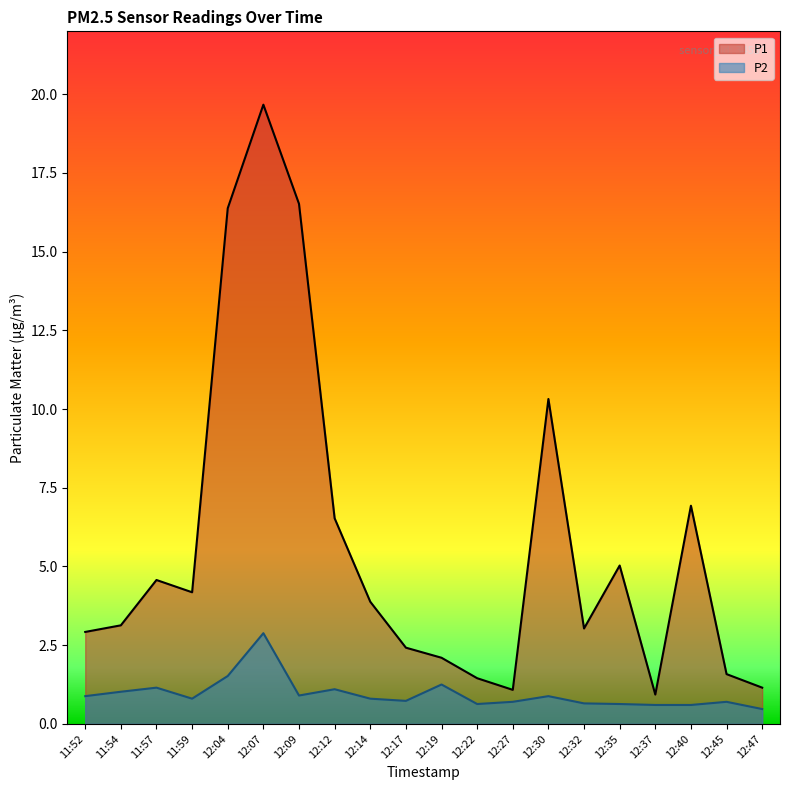

What position from the left is 11:54?

2